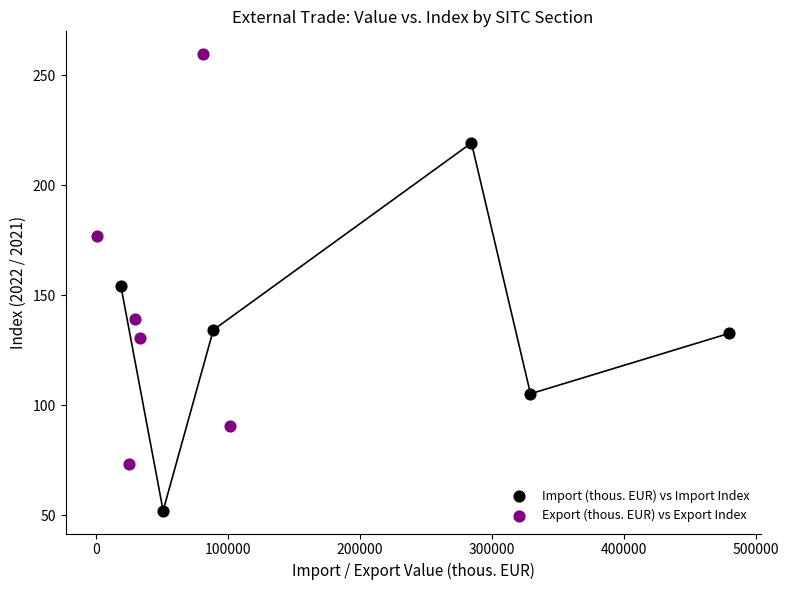

Which series has the largest Y range (max minus min)?

Export (thous. EUR) vs Export Index